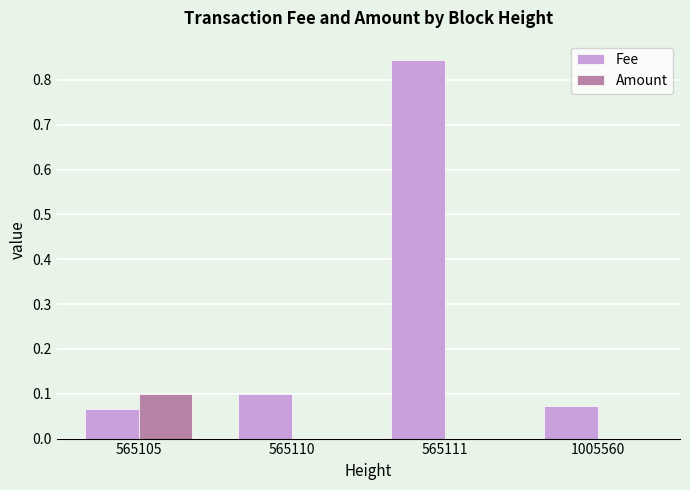

At which category does the chart reach its peak across all series?

565111